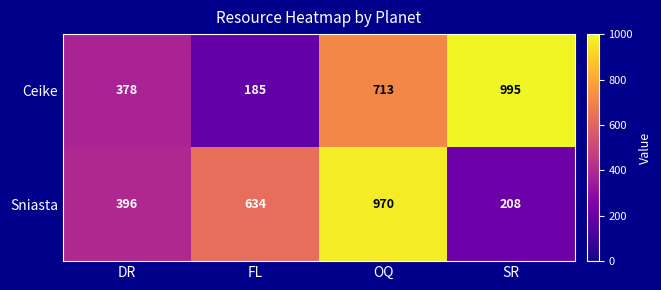

Which series has the largest range (max minus min)?

Ceike